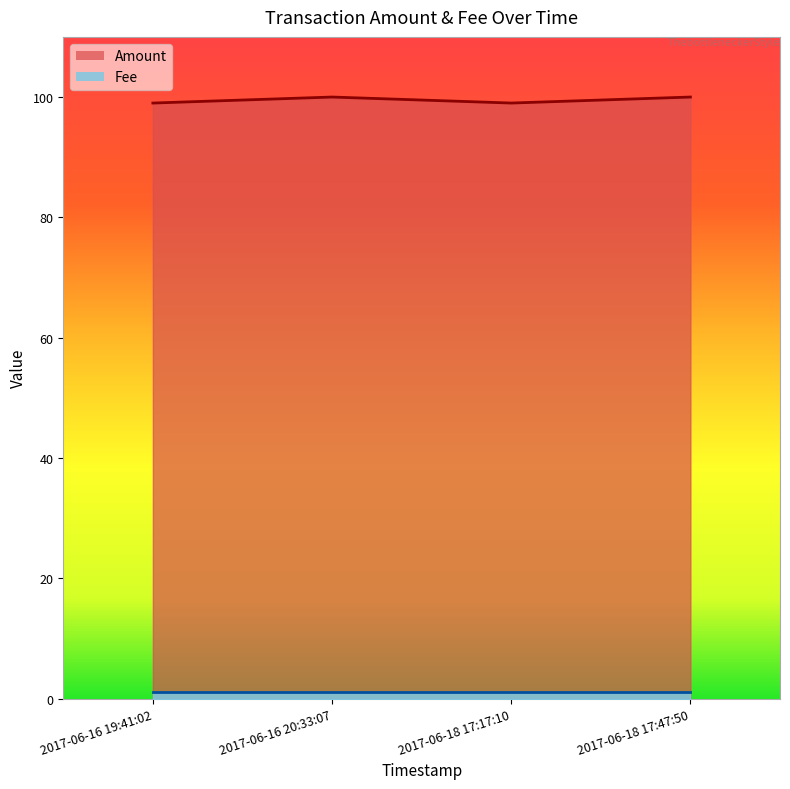

What is the average value?

100